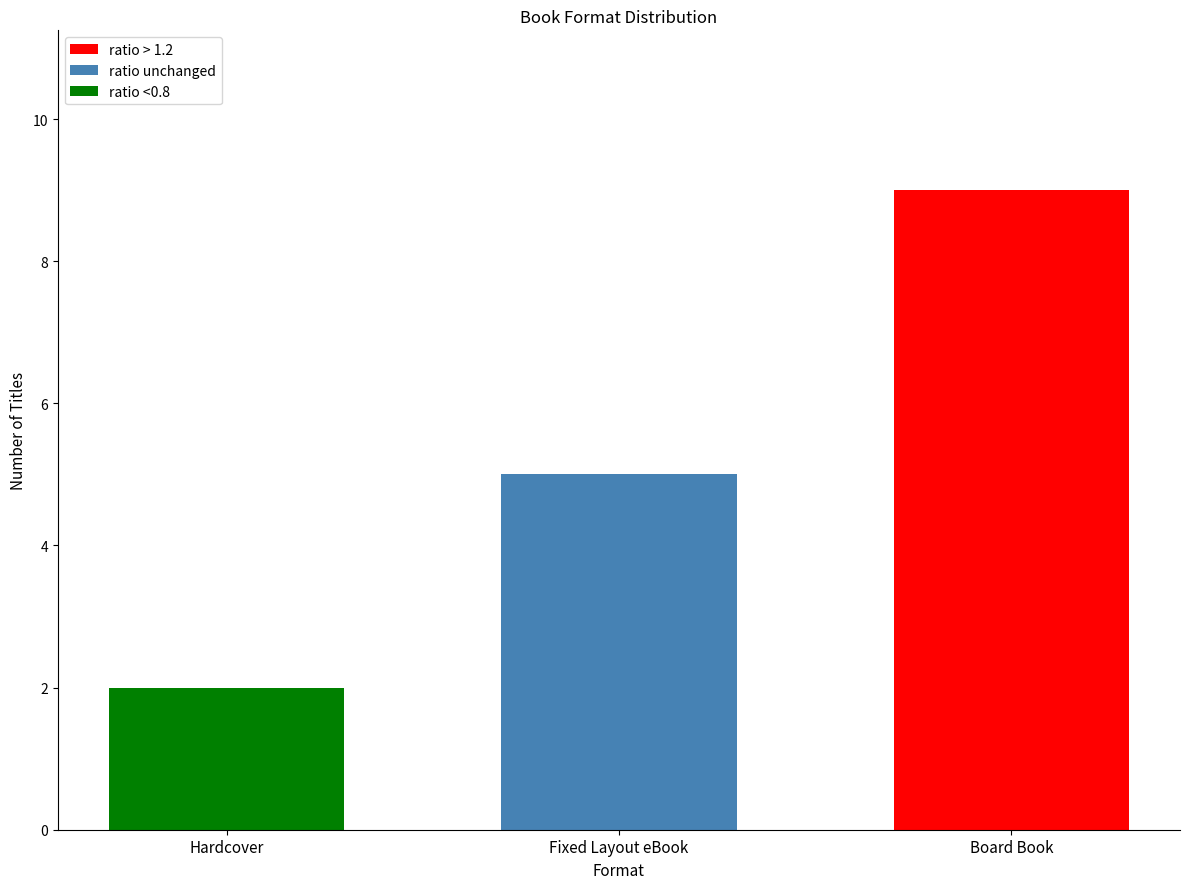

Between Fixed Layout eBook and Hardcover, which is larger?

Fixed Layout eBook